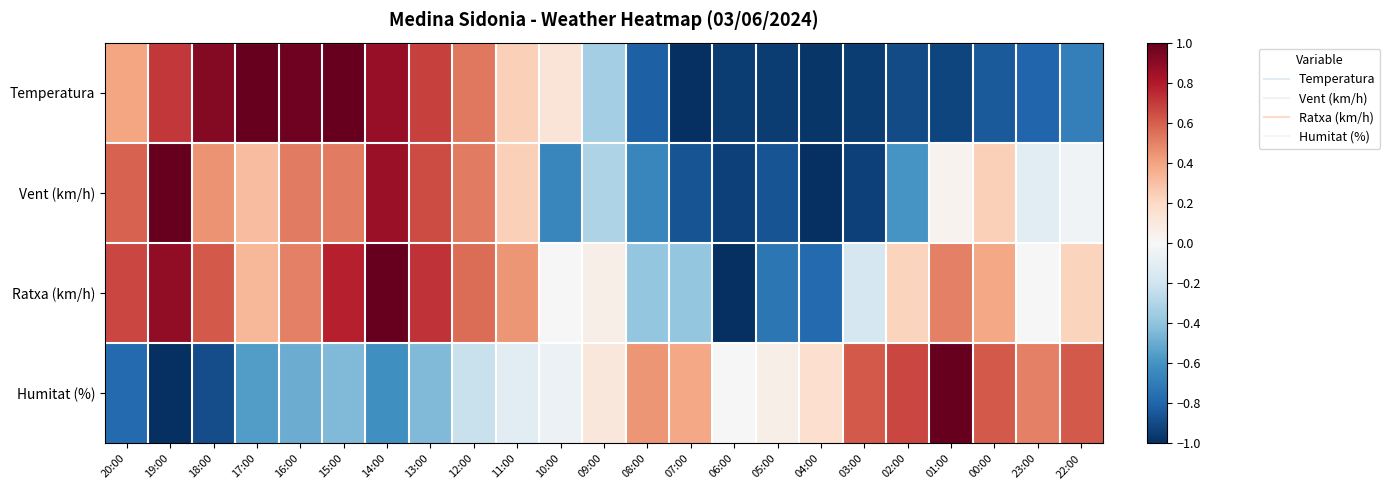

Between 23:00 and 22:00, which series saw the biggest shift?

Ratxa (km/h)